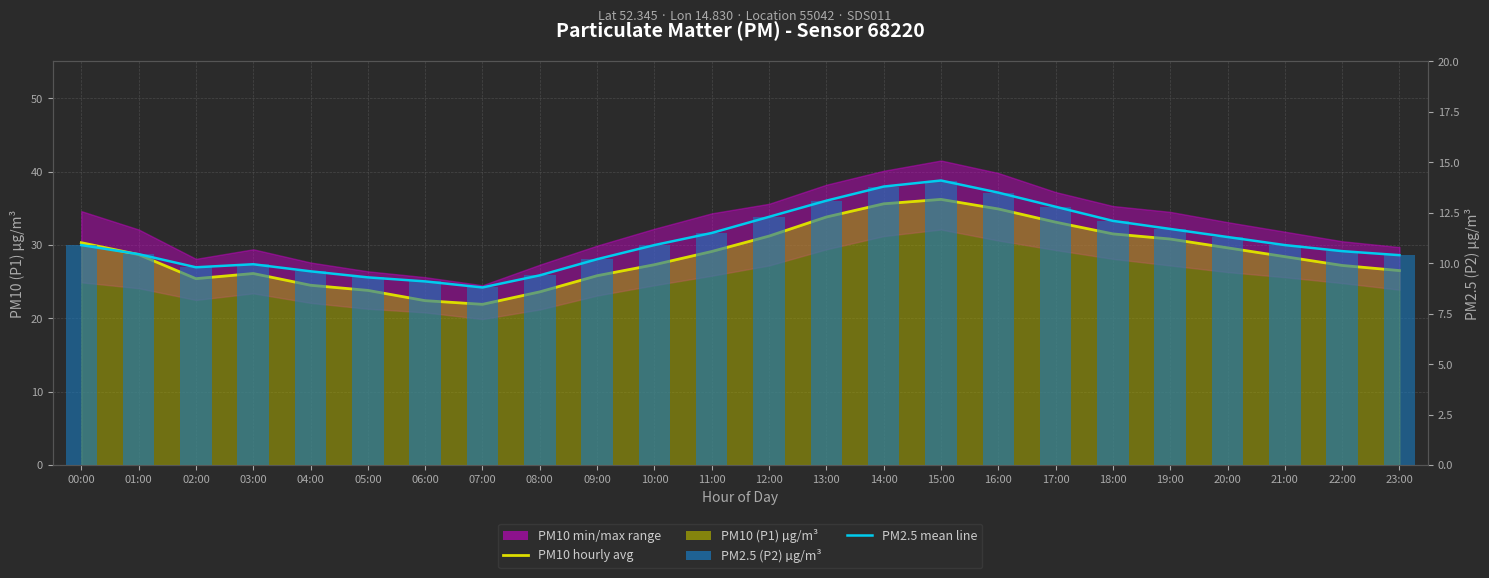

Does the chart contain stacked bars?

No